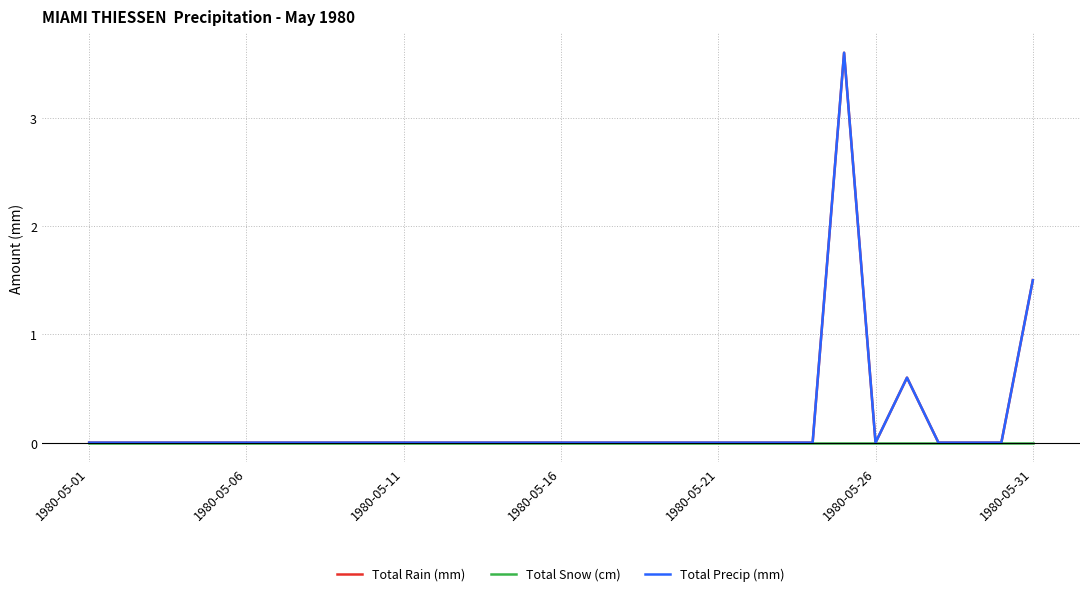

What is the greatest value displayed?

3.6